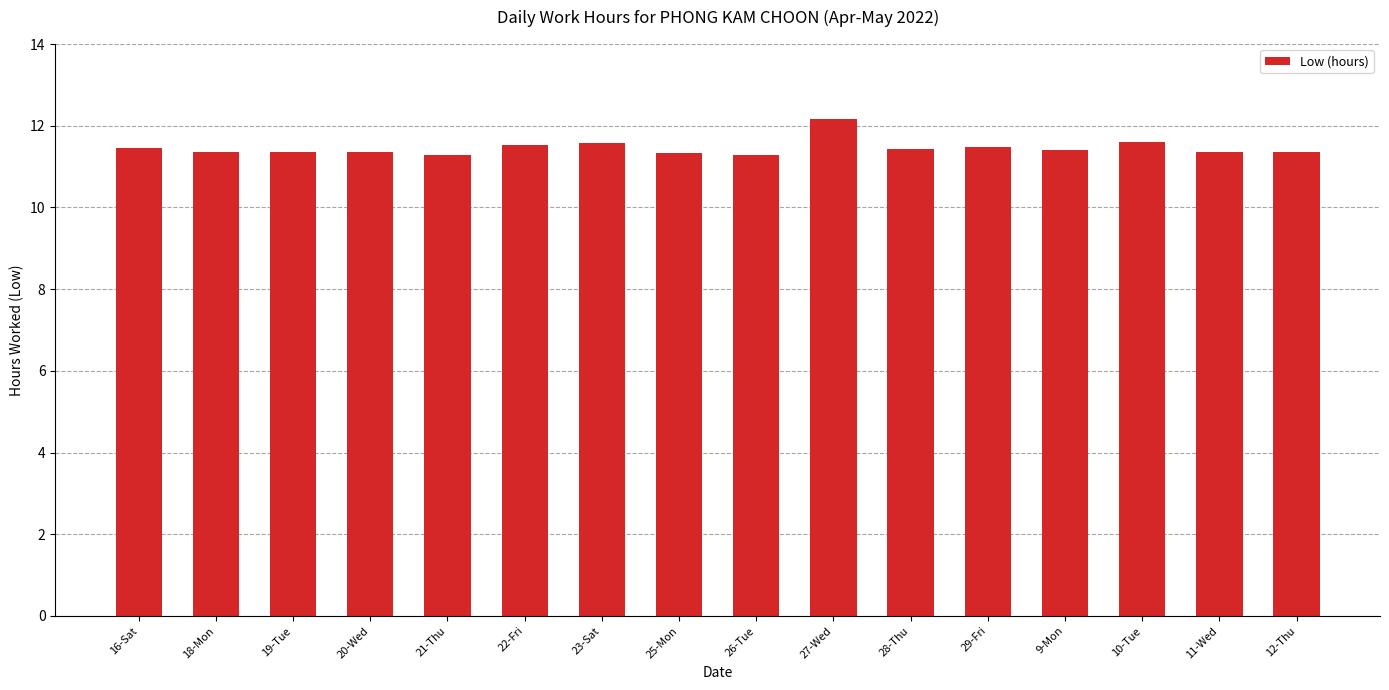

Which label corresponds to the largest value in the chart?

27-Wed